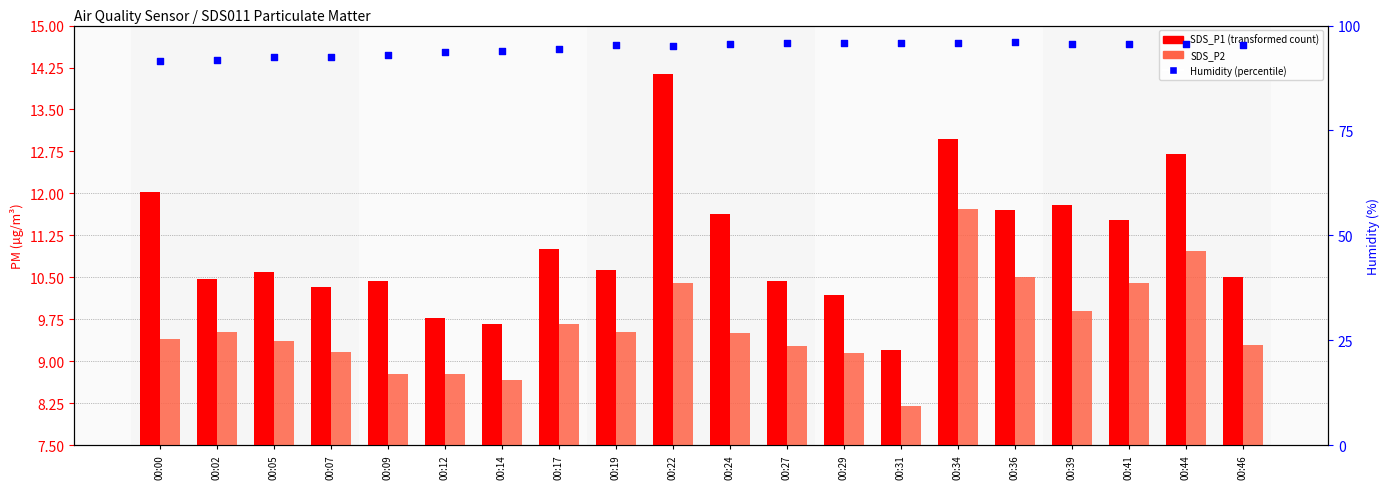

Which series contains the lowest Y value?

SDS_P2